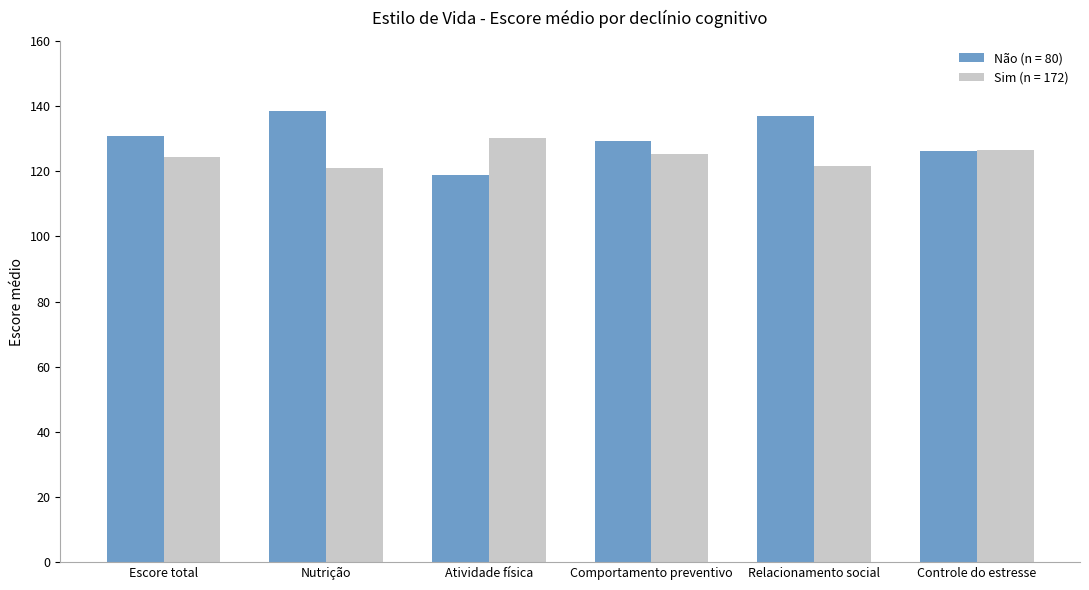

Does the chart contain any negative values?

No